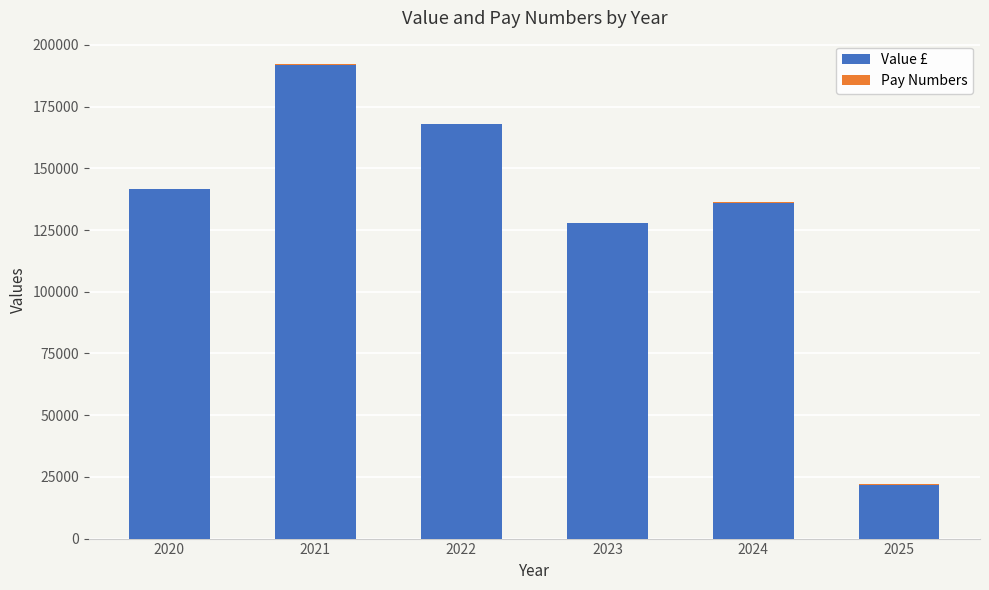

At which category is the sum across all series the highest?

2021